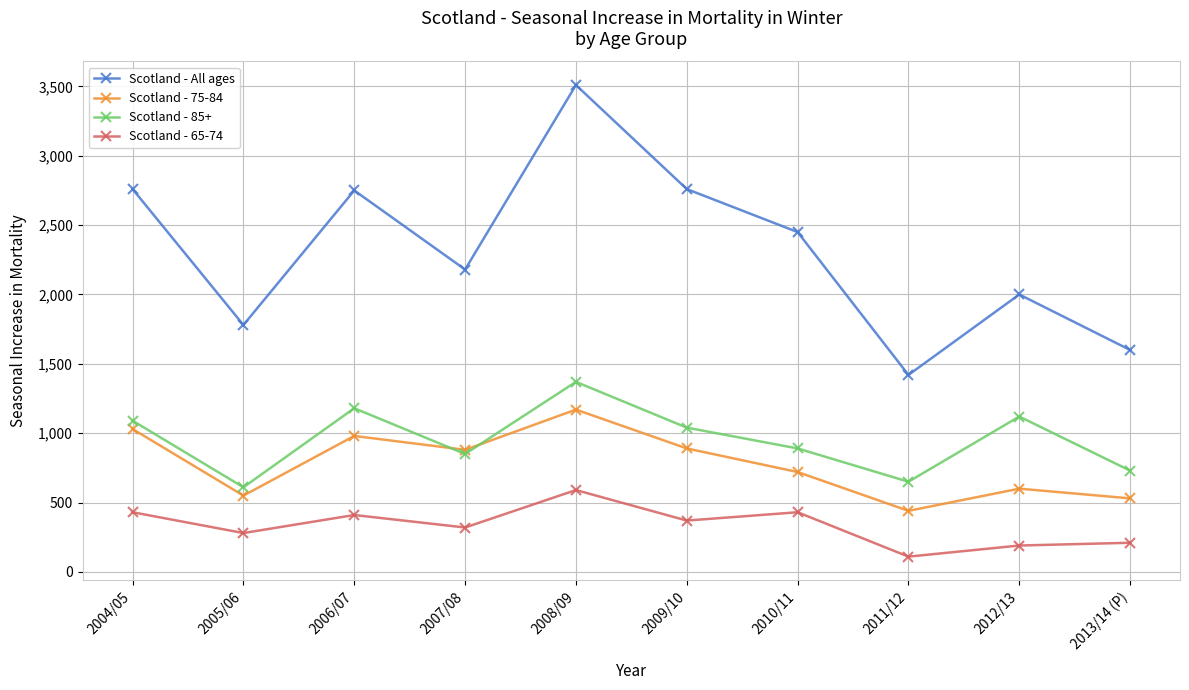

Is it true that Scotland - All ages equals 1015 at 2004/05?

False